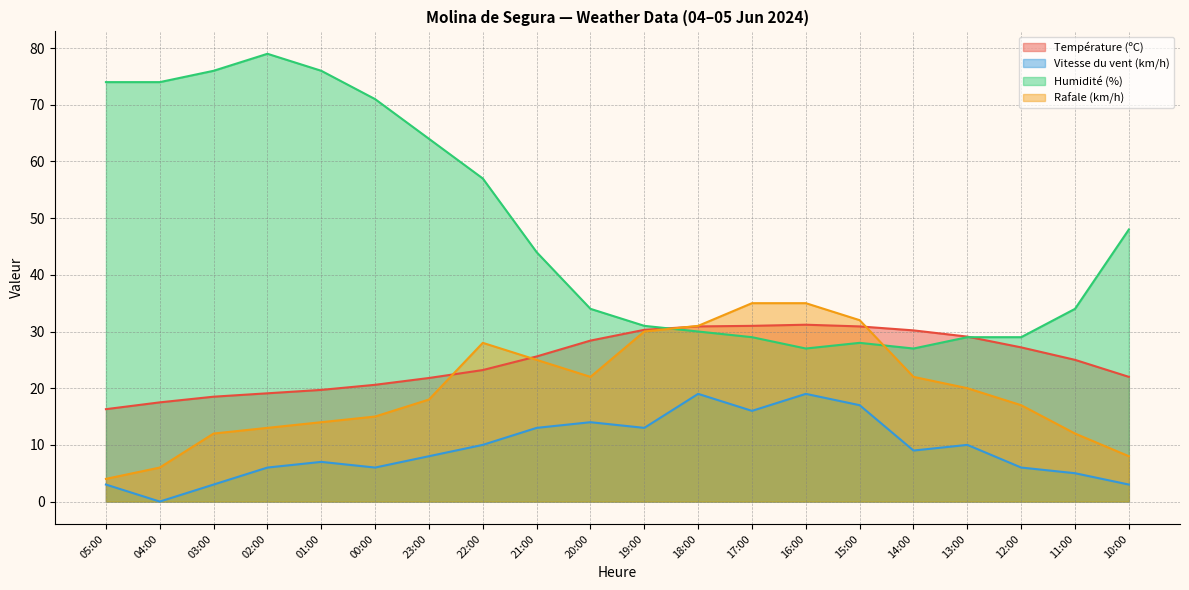

What is the difference between the highest and lowest values at 11:00?

29.0